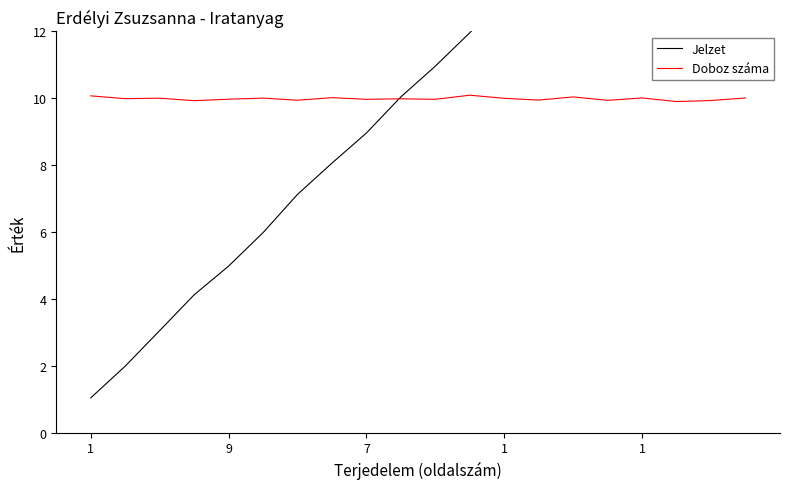

True or false: Jelzet has more than 1 interior local peaks.

False